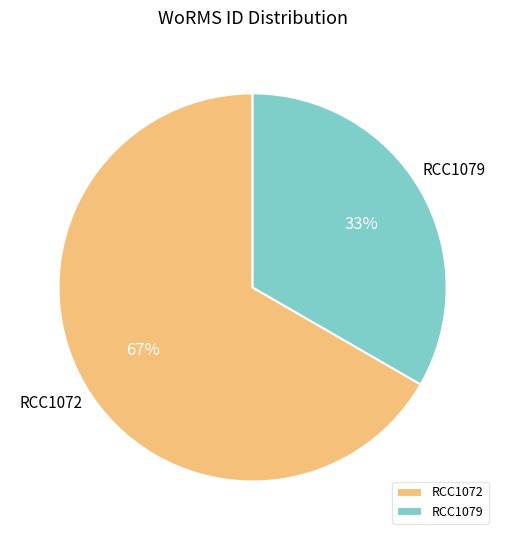

How many segments does this pie chart have?

2